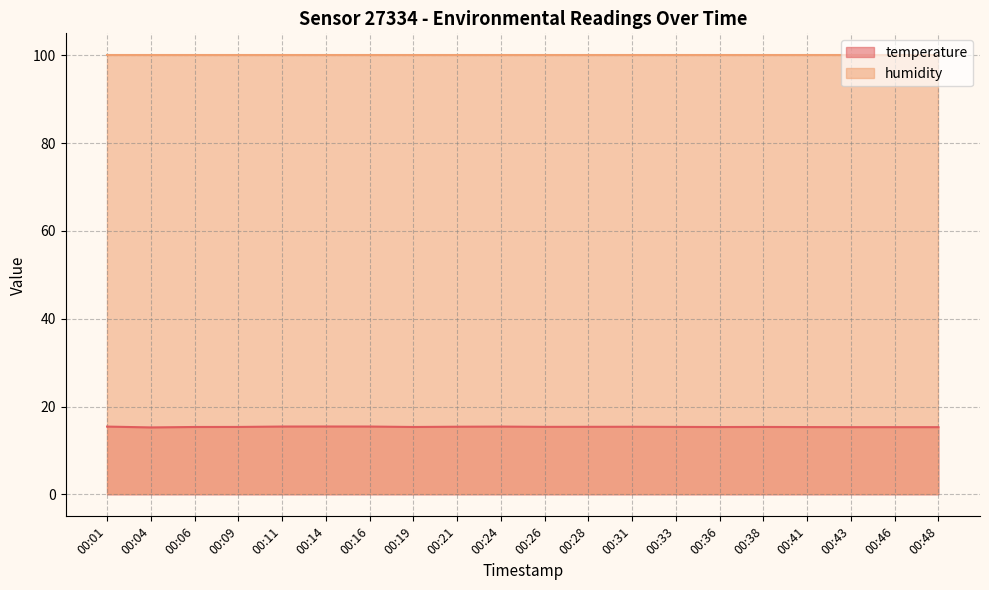

How many interior local valleys (lower than both neighbors) does the data have?

4